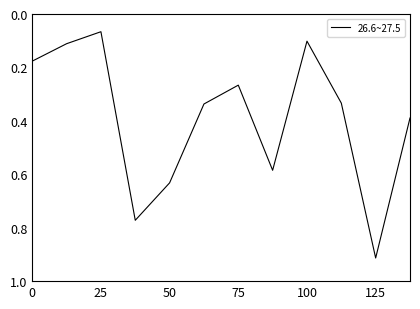

How many lines are shown in the chart?

1